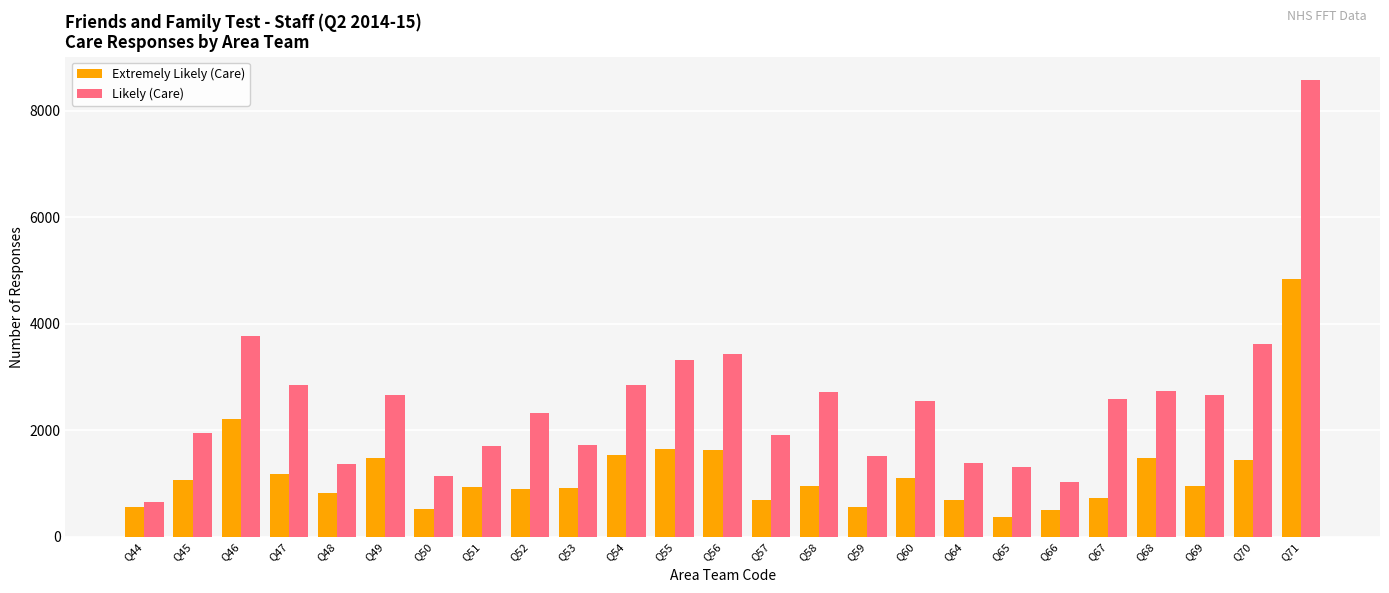

Are the bars grouped side by side (vs. stacked)?

Yes